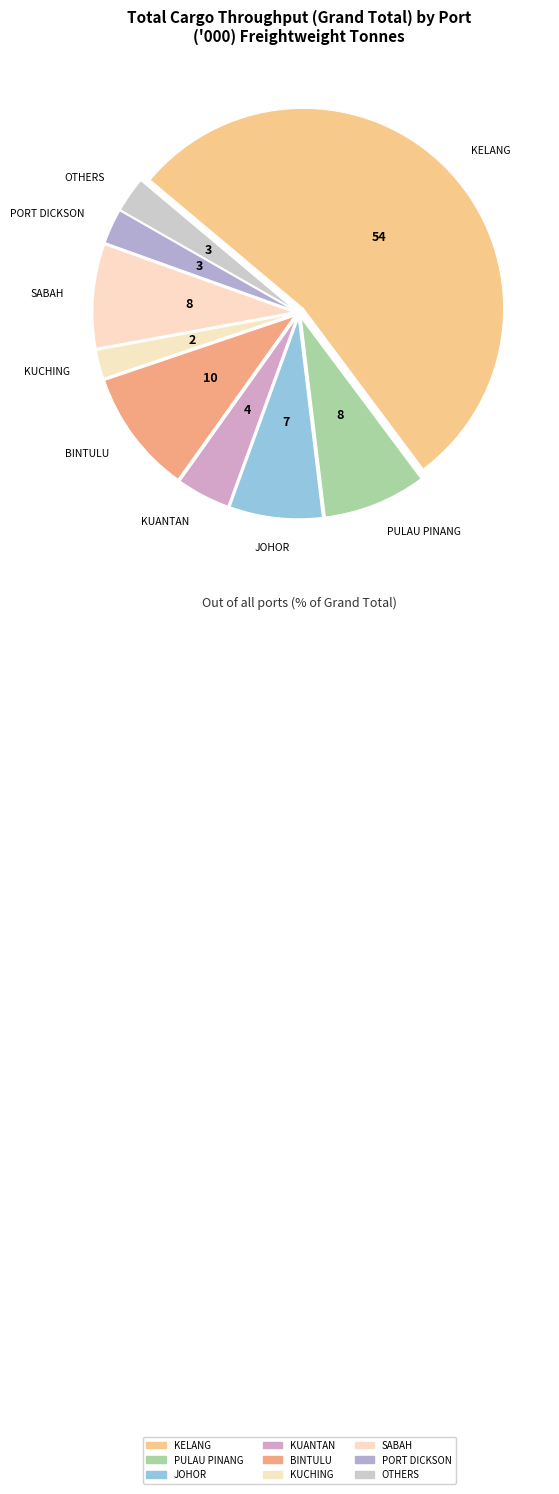

Which category has the biggest portion of the pie?

KELANG